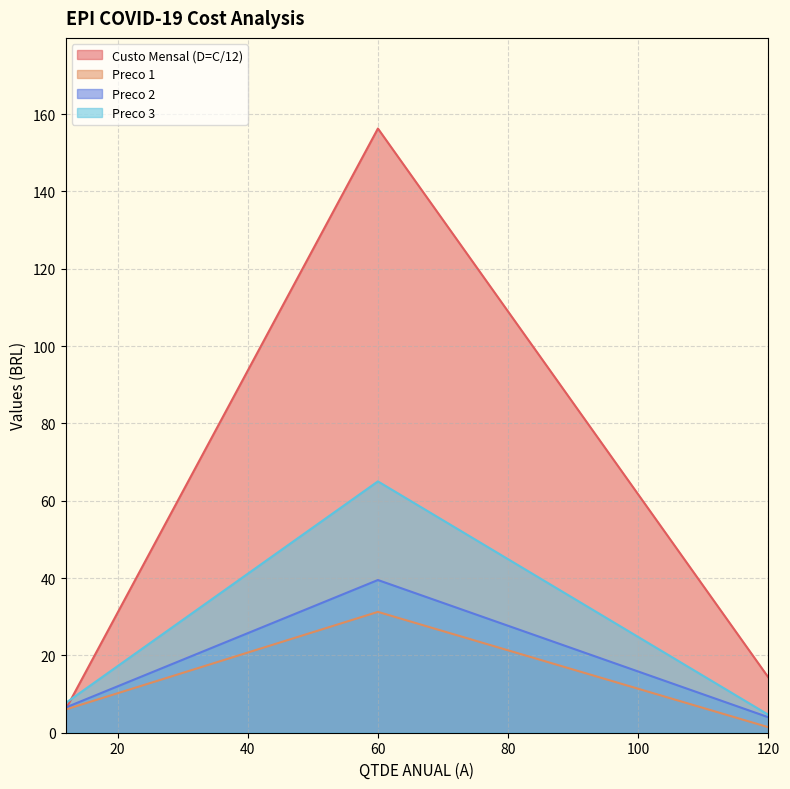

What are all the series names shown in the legend?

Custo Mensal (D=C/12), Preco 1, Preco 2, Preco 3